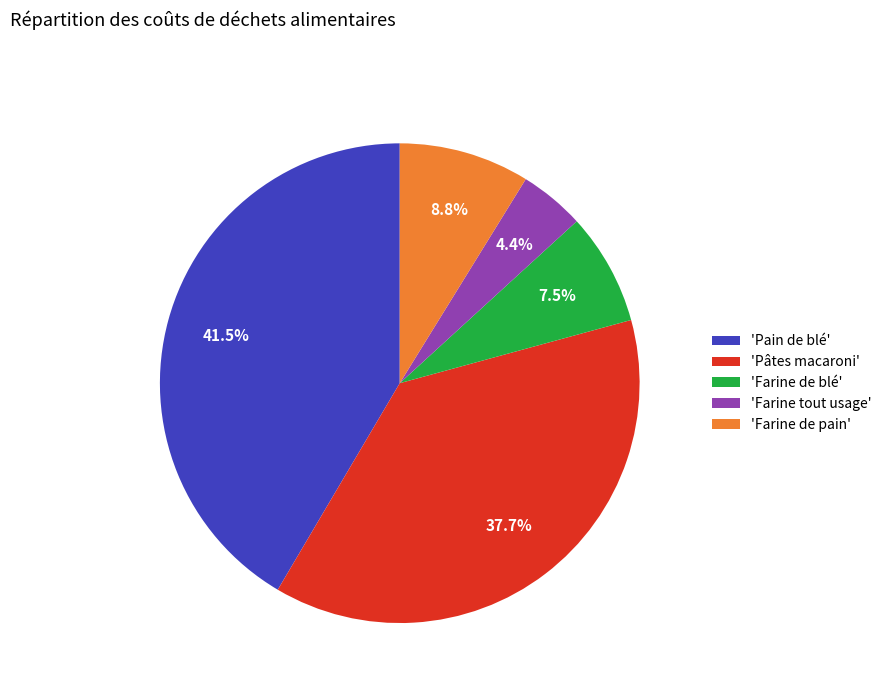

Does 'Farine tout usage' represent more than half of the total?

No